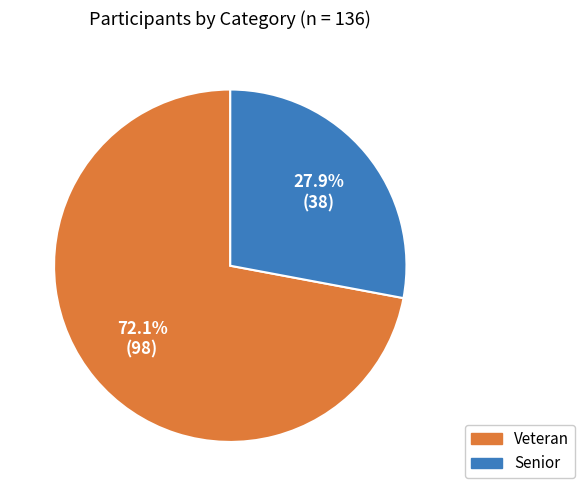

True or false: Senior accounts for 28% of the total.

True